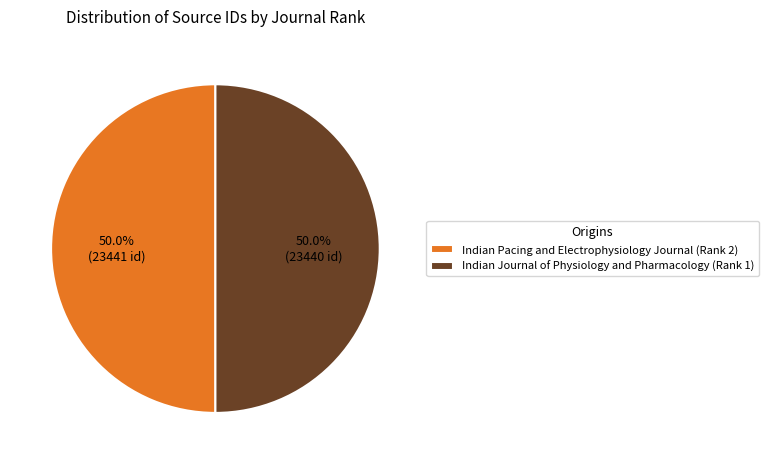

How many segments does this pie chart have?

2